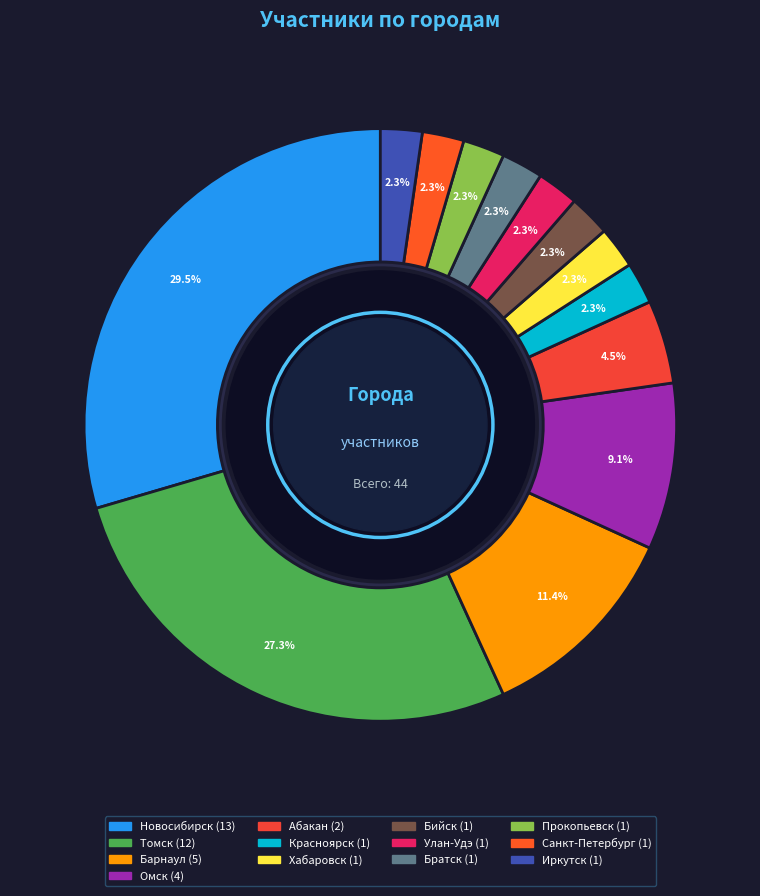

Is there any slice that represents more than half of the pie?

No